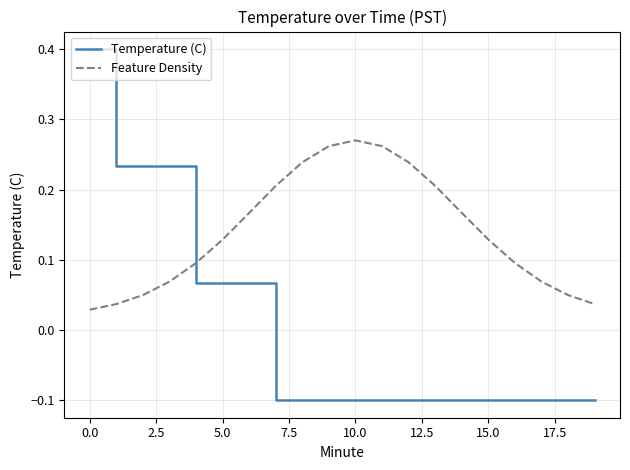

How many series are shown in this chart?

2